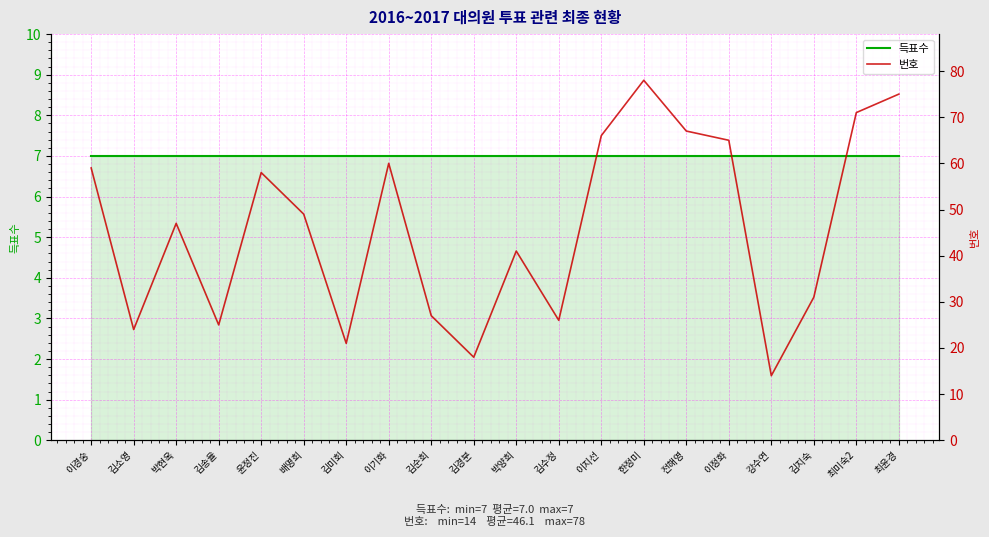

Which series changed the most between 이기화 and 김수정?

번호